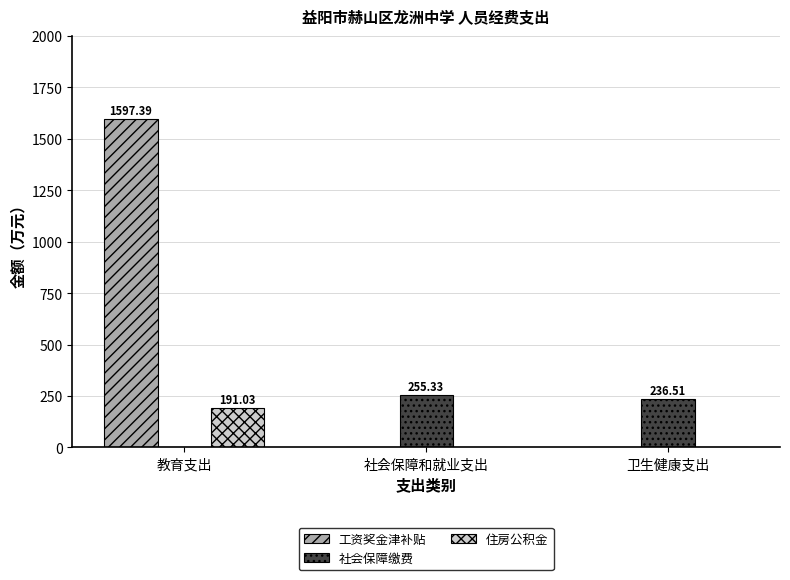

What is the total value across all series at 卫生健康支出?

236.5